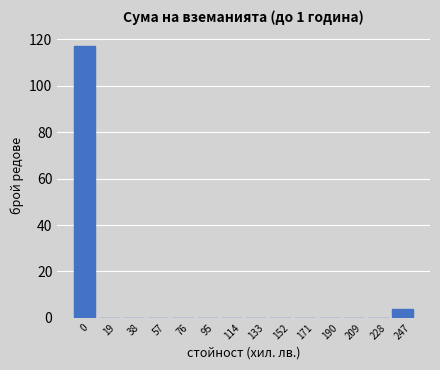

Reading left to right, list all the values displayed in this chart.

0=117	19=0	38=0	57=0	76=0	95=0	114=0	133=0	152=0	171=0	190=0	209=0	228=0	247=4